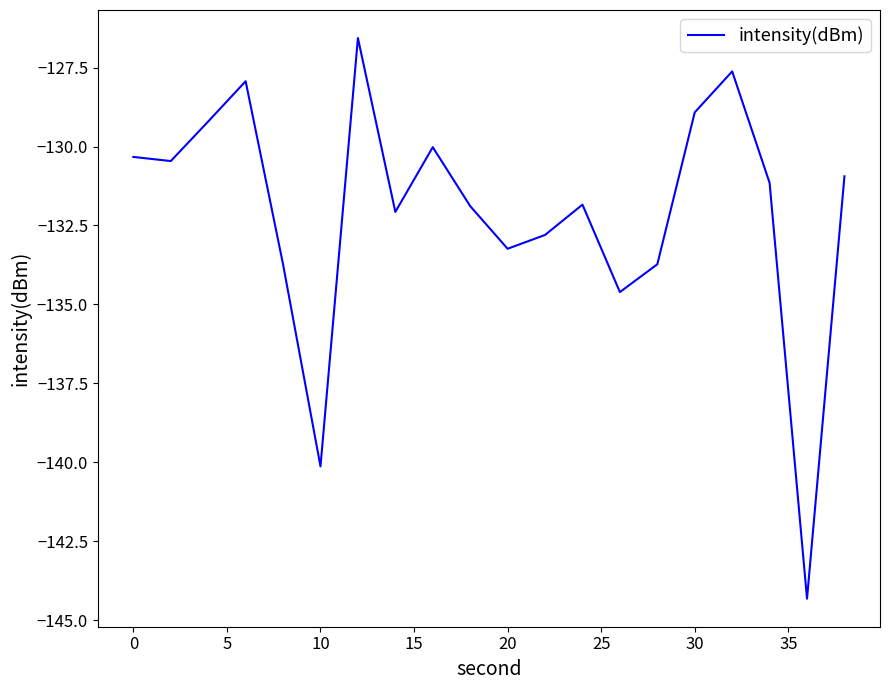

How many distinct data groups are displayed?

1